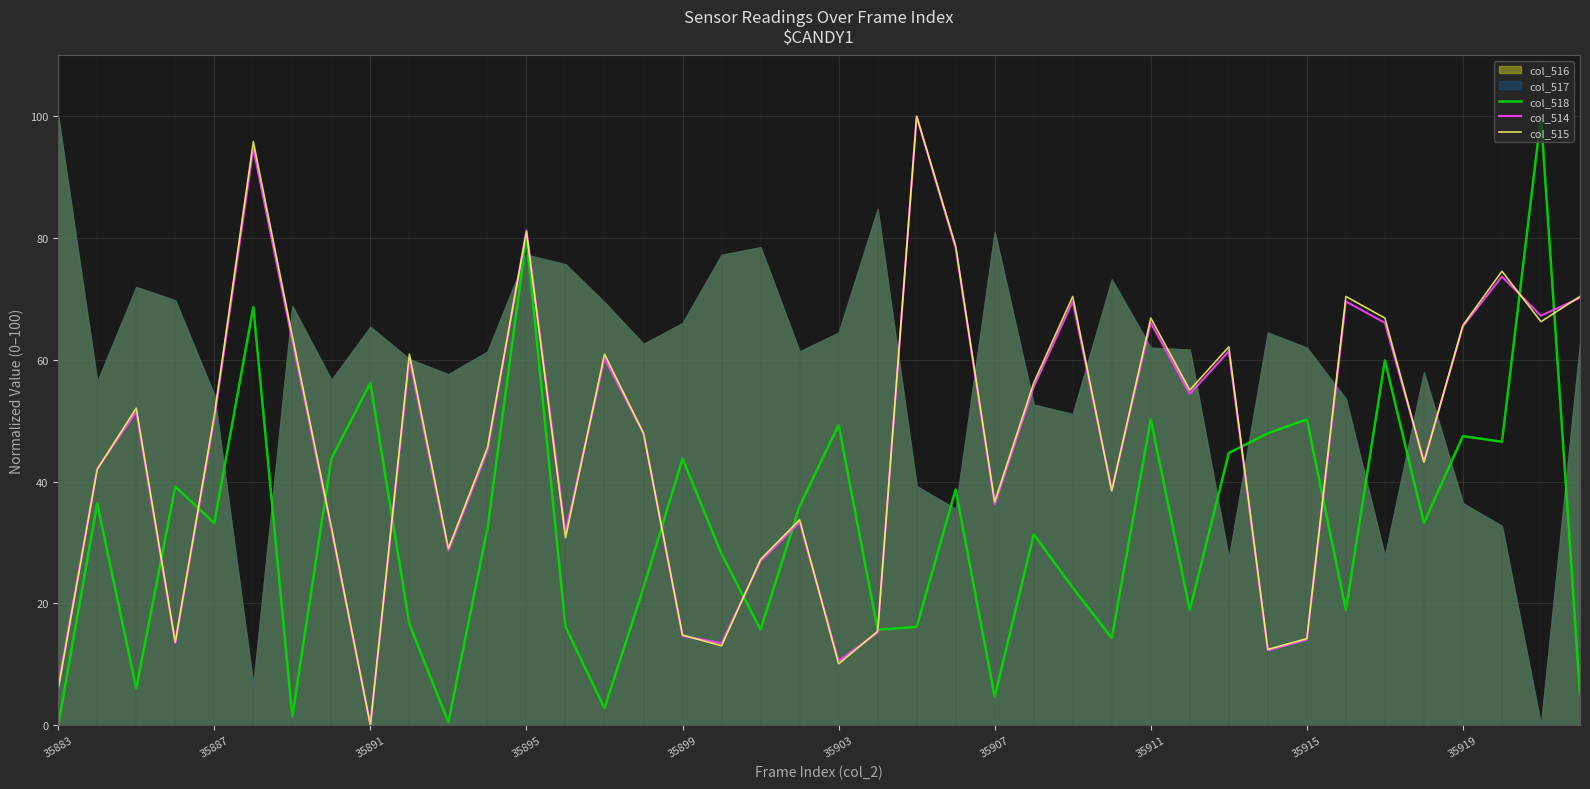

How many intersections are there between col_514 and col_518?

12